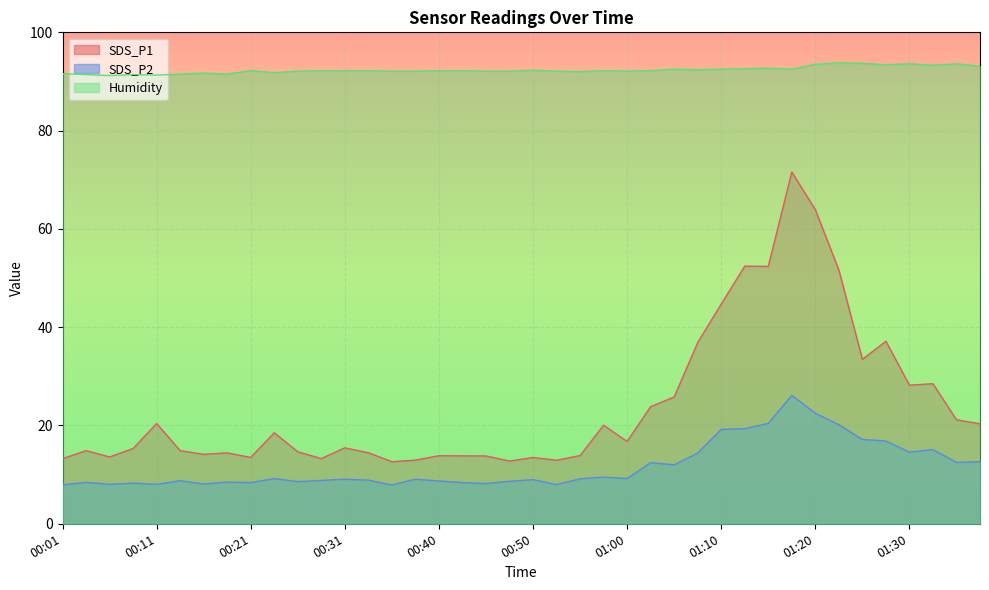

Which series has the largest range (max minus min)?

SDS_P1